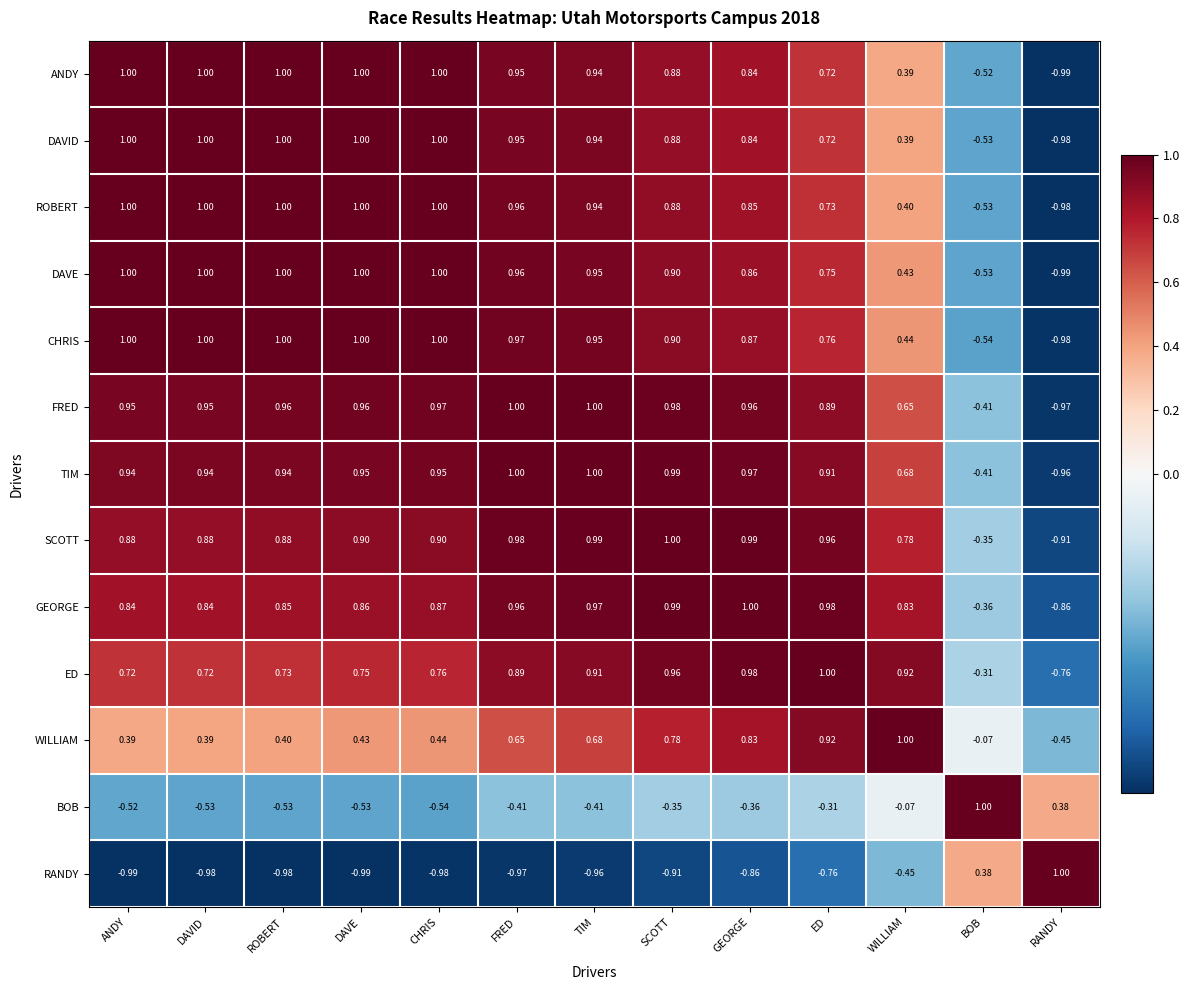

Which series has the largest total across all categories?

TIM